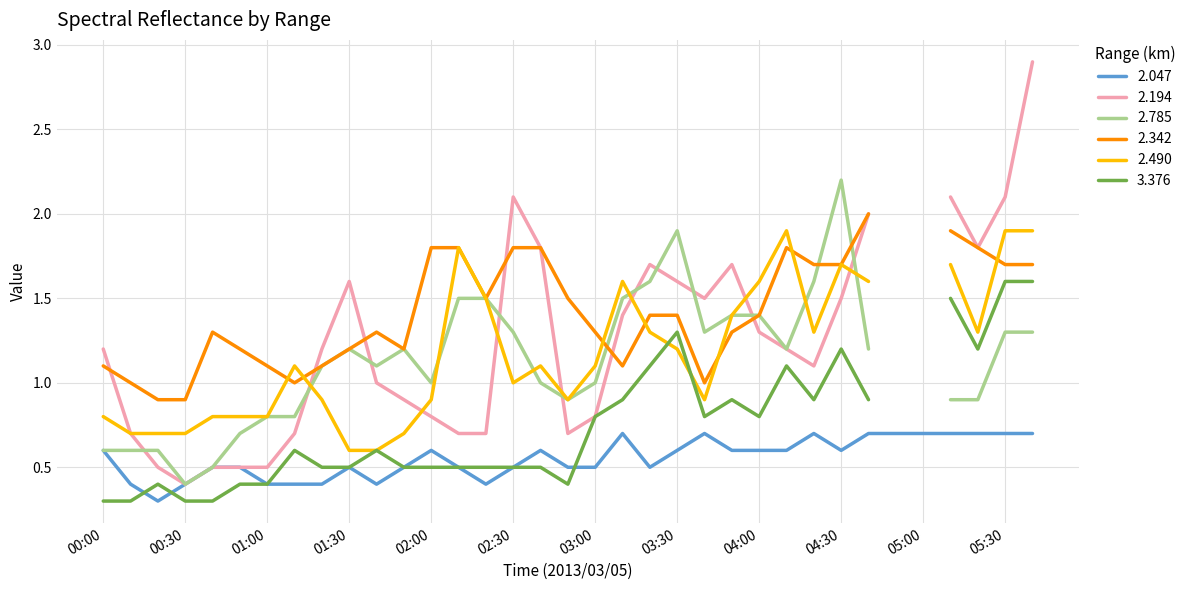

Which series has the largest range (max minus min)?

2.194